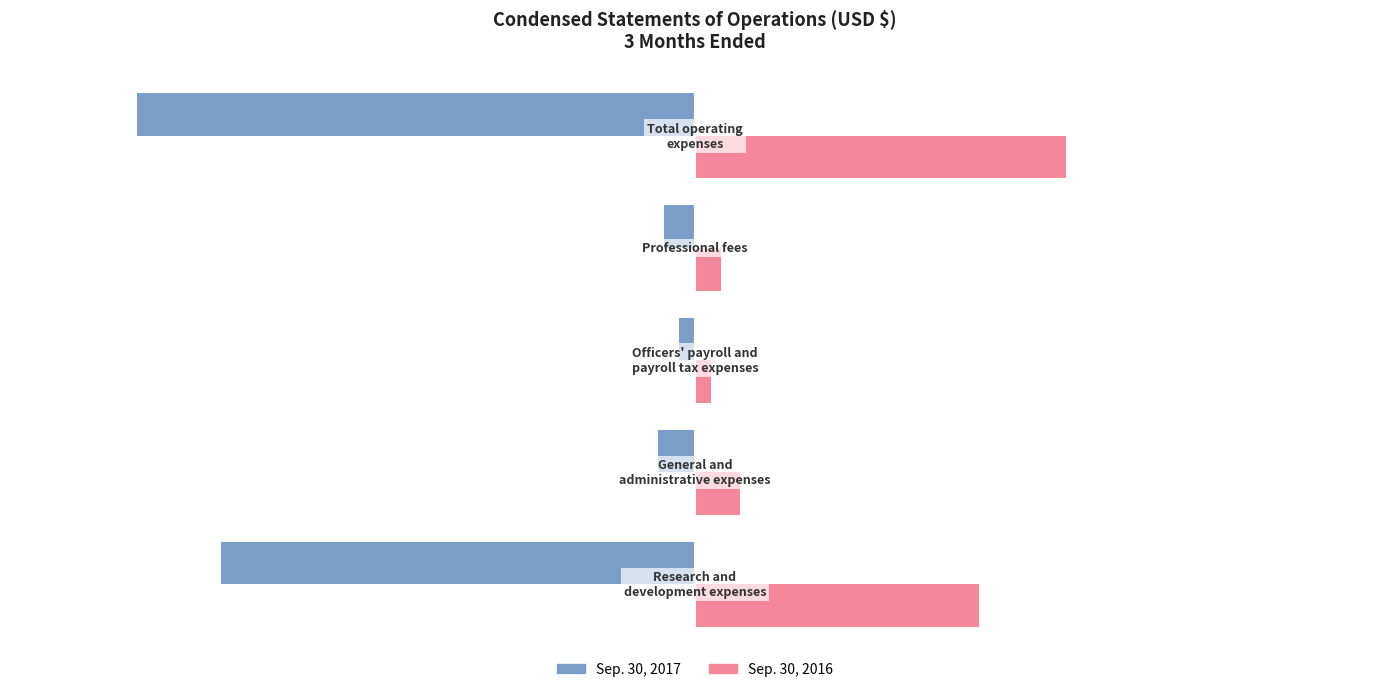

What is the difference between the maximum and minimum values in the Sep. 30, 2017 series?

4354000